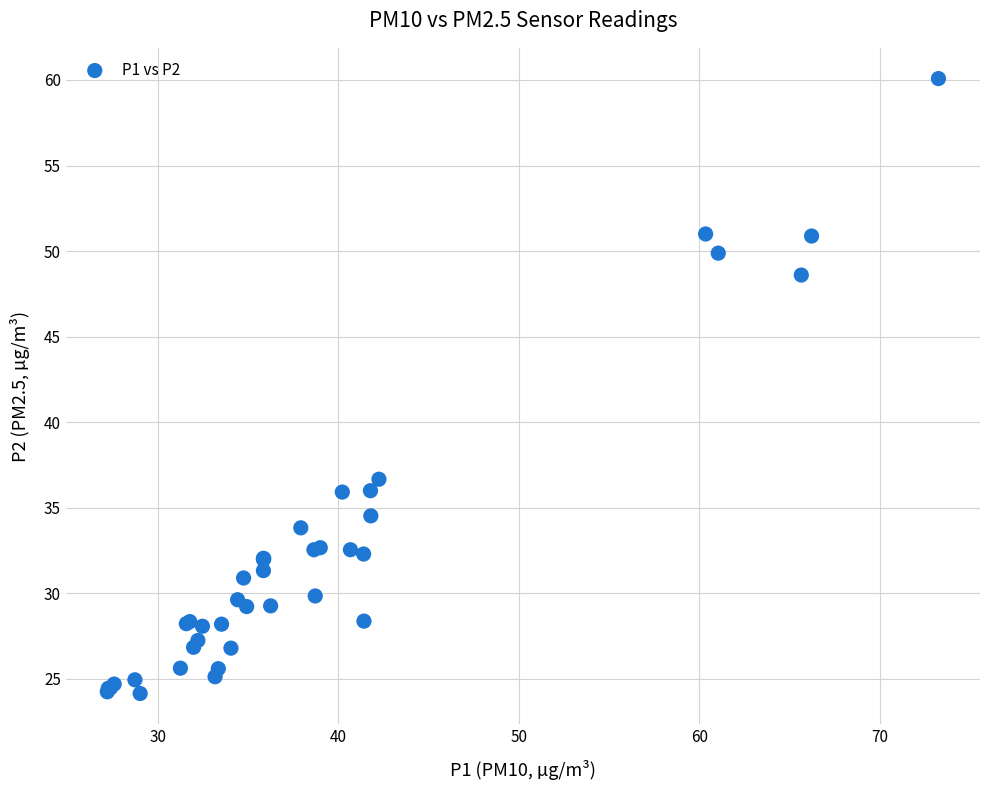

What Y value in the scatter plot is closest to 42?

36.7